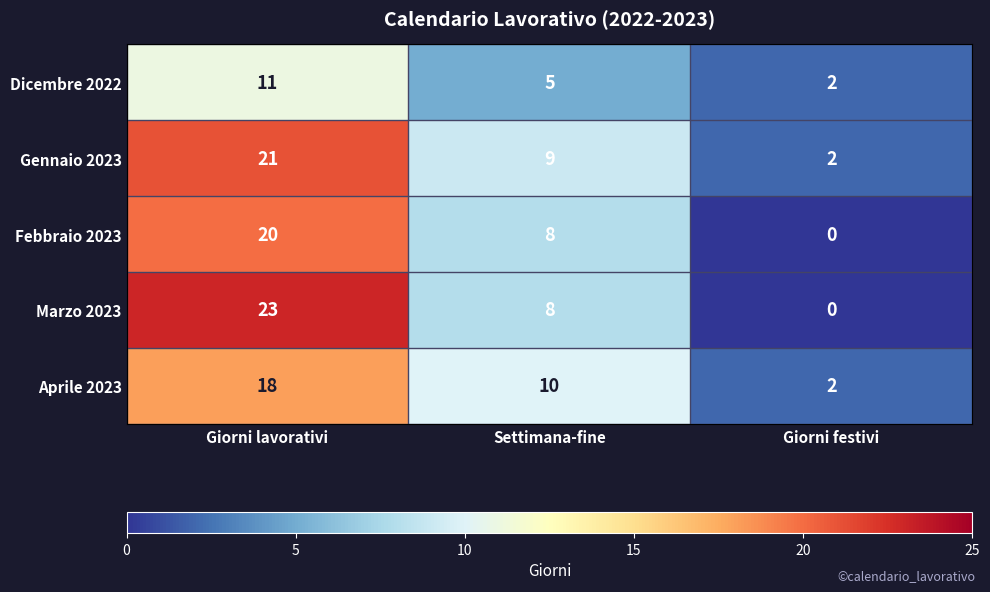

Reading left to right, list all the values displayed in this chart.

Dicembre 2022: Giorni lavorativi=11	Settimana-fine=5	Giorni festivi=2
Gennaio 2023: Giorni lavorativi=21	Settimana-fine=9	Giorni festivi=2
Febbraio 2023: Giorni lavorativi=20	Settimana-fine=8	Giorni festivi=0
Marzo 2023: Giorni lavorativi=23	Settimana-fine=8	Giorni festivi=0
Aprile 2023: Giorni lavorativi=18	Settimana-fine=10	Giorni festivi=2